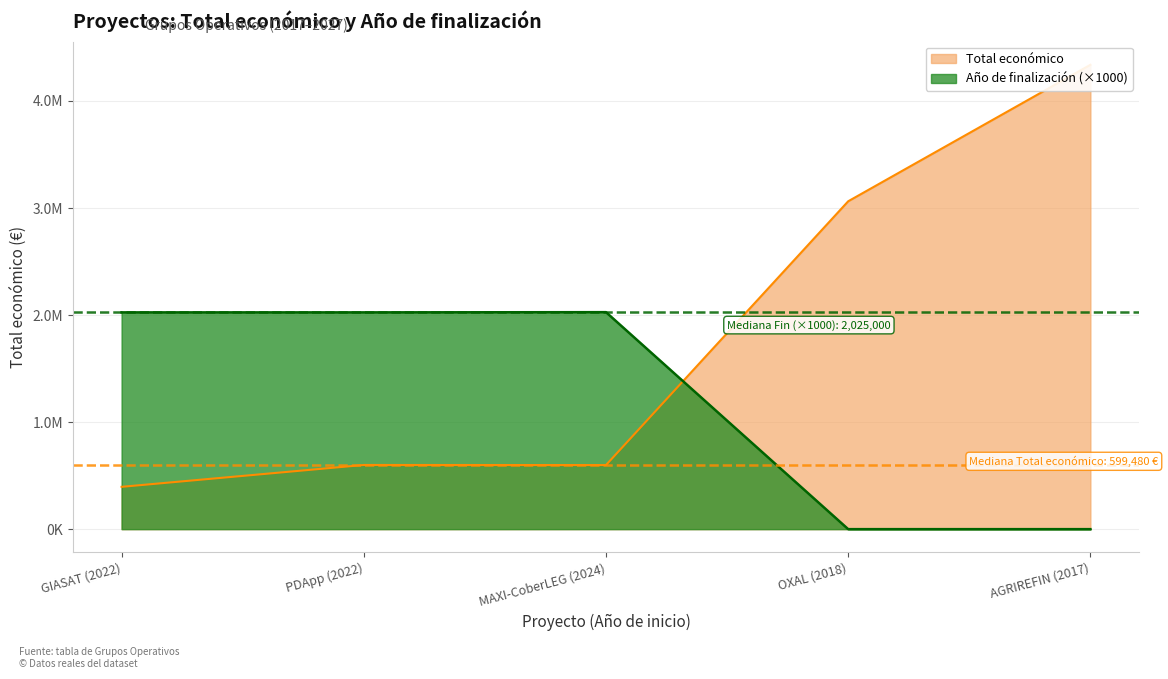

Which series has the largest range (max minus min)?

Total económico